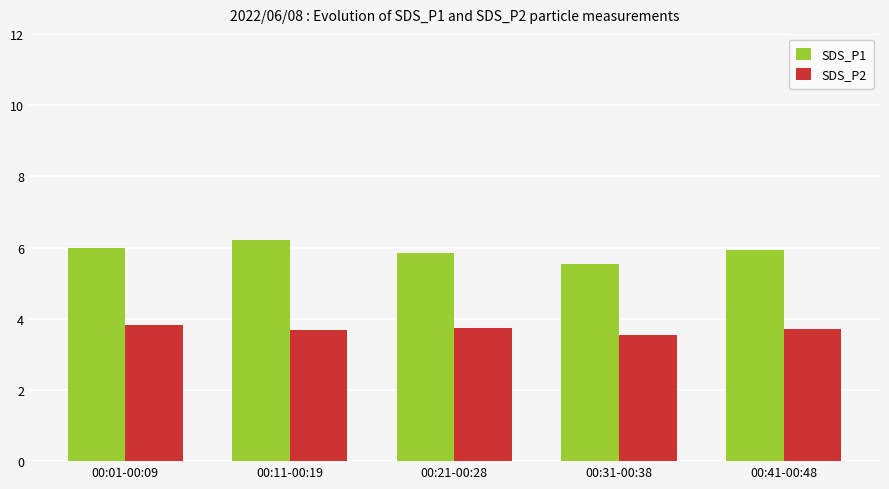

How many categories are shown in the chart?

5